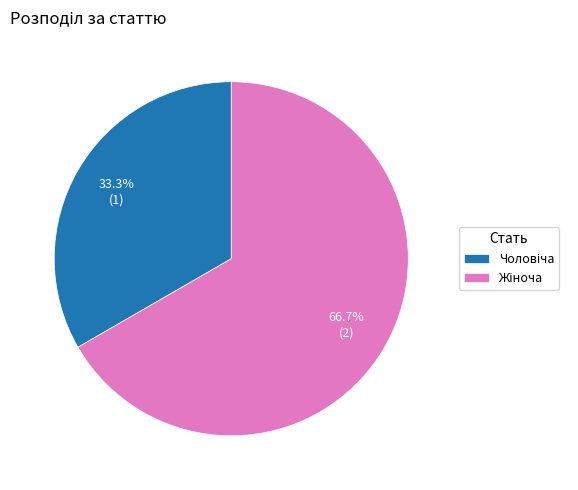

Does any single category account for the majority?

Yes